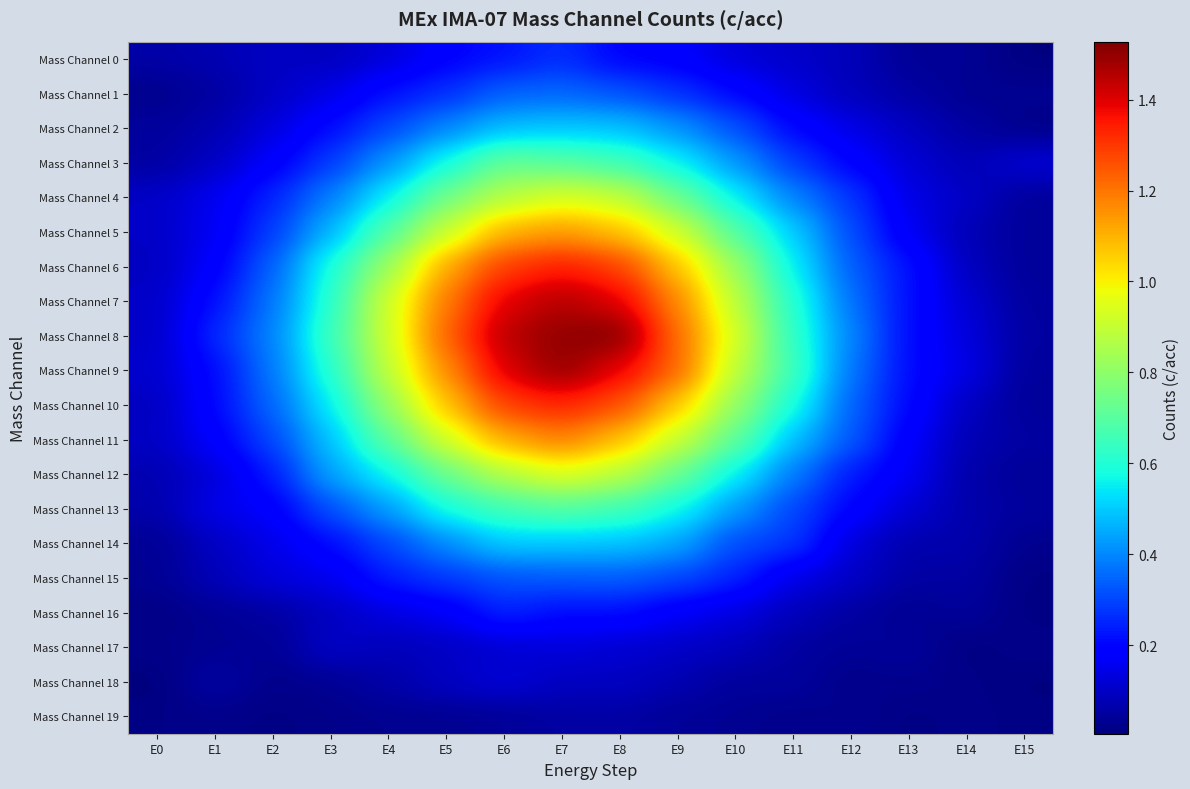

Reading right to left, transcribe all the data shown in this chart.

Mass Channel 0: E15=0.0	E14=0.0	E13=0.0	E12=0.1	E11=0.1	E10=0.1	E9=0.2	E8=0.2	E7=0.3	E6=0.2	E5=0.2	E4=0.1	E3=0.1	E2=0.1	E1=0.1	E0=0.1
Mass Channel 1: E15=0.0	E14=0.0	E13=0.1	E12=0.1	E11=0.1	E10=0.2	E9=0.3	E8=0.3	E7=0.3	E6=0.3	E5=0.3	E4=0.2	E3=0.1	E2=0.1	E1=0.1	E0=0.0
Mass Channel 2: E15=0.0	E14=0.1	E13=0.1	E12=0.1	E11=0.2	E10=0.3	E9=0.4	E8=0.5	E7=0.5	E6=0.5	E5=0.4	E4=0.3	E3=0.2	E2=0.1	E1=0.1	E0=0.0
Mass Channel 3: E15=0.1	E14=0.1	E13=0.1	E12=0.2	E11=0.3	E10=0.4	E9=0.6	E8=0.7	E7=0.7	E6=0.7	E5=0.6	E4=0.4	E3=0.3	E2=0.2	E1=0.1	E0=0.1
Mass Channel 4: E15=0.0	E14=0.1	E13=0.1	E12=0.3	E11=0.4	E10=0.6	E9=0.7	E8=0.9	E7=0.9	E6=0.9	E5=0.7	E4=0.6	E3=0.4	E2=0.2	E1=0.2	E0=0.1
Mass Channel 5: E15=0.0	E14=0.1	E13=0.2	E12=0.3	E11=0.5	E10=0.7	E9=0.9	E8=1.1	E7=1.1	E6=1.1	E5=0.9	E4=0.7	E3=0.5	E2=0.3	E1=0.2	E0=0.1
Mass Channel 6: E15=0.0	E14=0.1	E13=0.2	E12=0.3	E11=0.6	E10=0.8	E9=1.1	E8=1.3	E7=1.3	E6=1.3	E5=1.1	E4=0.8	E3=0.6	E2=0.3	E1=0.2	E0=0.1
Mass Channel 7: E15=0.0	E14=0.1	E13=0.2	E12=0.4	E11=0.6	E10=0.9	E9=1.2	E8=1.4	E7=1.5	E6=1.4	E5=1.2	E4=0.9	E3=0.6	E2=0.4	E1=0.2	E0=0.1
Mass Channel 8: E15=0.1	E14=0.1	E13=0.2	E12=0.4	E11=0.6	E10=0.9	E9=1.2	E8=1.5	E7=1.5	E6=1.5	E5=1.2	E4=0.9	E3=0.6	E2=0.4	E1=0.3	E0=0.1
Mass Channel 9: E15=0.0	E14=0.1	E13=0.2	E12=0.4	E11=0.7	E10=0.9	E9=1.2	E8=1.4	E7=1.5	E6=1.4	E5=1.2	E4=0.9	E3=0.6	E2=0.4	E1=0.2	E0=0.1
Mass Channel 10: E15=0.0	E14=0.1	E13=0.2	E12=0.3	E11=0.6	E10=0.8	E9=1.1	E8=1.3	E7=1.3	E6=1.3	E5=1.1	E4=0.8	E3=0.5	E2=0.3	E1=0.2	E0=0.1
Mass Channel 11: E15=0.1	E14=0.1	E13=0.2	E12=0.3	E11=0.5	E10=0.7	E9=0.9	E8=1.1	E7=1.2	E6=1.1	E5=0.9	E4=0.7	E3=0.5	E2=0.3	E1=0.2	E0=0.1
Mass Channel 12: E15=0.0	E14=0.1	E13=0.2	E12=0.2	E11=0.4	E10=0.6	E9=0.7	E8=0.9	E7=1.0	E6=0.9	E5=0.7	E4=0.6	E3=0.4	E2=0.2	E1=0.1	E0=0.1
Mass Channel 13: E15=0.0	E14=0.1	E13=0.1	E12=0.2	E11=0.3	E10=0.4	E9=0.6	E8=0.7	E7=0.7	E6=0.7	E5=0.6	E4=0.4	E3=0.3	E2=0.2	E1=0.2	E0=0.1
Mass Channel 14: E15=0.0	E14=0.1	E13=0.1	E12=0.1	E11=0.3	E10=0.3	E9=0.4	E8=0.5	E7=0.5	E6=0.5	E5=0.4	E4=0.3	E3=0.2	E2=0.1	E1=0.1	E0=0.0
Mass Channel 15: E15=0.0	E14=0.1	E13=0.1	E12=0.1	E11=0.1	E10=0.3	E9=0.3	E8=0.3	E7=0.3	E6=0.3	E5=0.3	E4=0.2	E3=0.1	E2=0.1	E1=0.1	E0=0.0
Mass Channel 16: E15=0.0	E14=0.0	E13=0.0	E12=0.1	E11=0.1	E10=0.1	E9=0.2	E8=0.2	E7=0.2	E6=0.3	E5=0.2	E4=0.1	E3=0.1	E2=0.1	E1=0.0	E0=0.0
Mass Channel 17: E15=0.0	E14=0.0	E13=0.0	E12=0.0	E11=0.0	E10=0.1	E9=0.1	E8=0.1	E7=0.1	E6=0.1	E5=0.1	E4=0.1	E3=0.1	E2=0.0	E1=0.0	E0=0.0
Mass Channel 18: E15=0.0	E14=0.0	E13=0.0	E12=0.0	E11=0.1	E10=0.0	E9=0.1	E8=0.1	E7=0.1	E6=0.1	E5=0.1	E4=0.1	E3=0.0	E2=0.0	E1=0.1	E0=0.0
Mass Channel 19: E15=0.0	E14=0.0	E13=0.0	E12=0.0	E11=0.0	E10=0.0	E9=0.0	E8=0.1	E7=0.1	E6=0.0	E5=0.0	E4=0.0	E3=0.0	E2=0.0	E1=0.0	E0=0.0